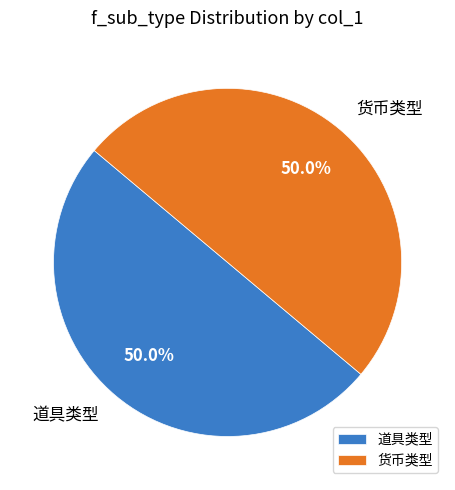

How many slices are in this pie chart?

2